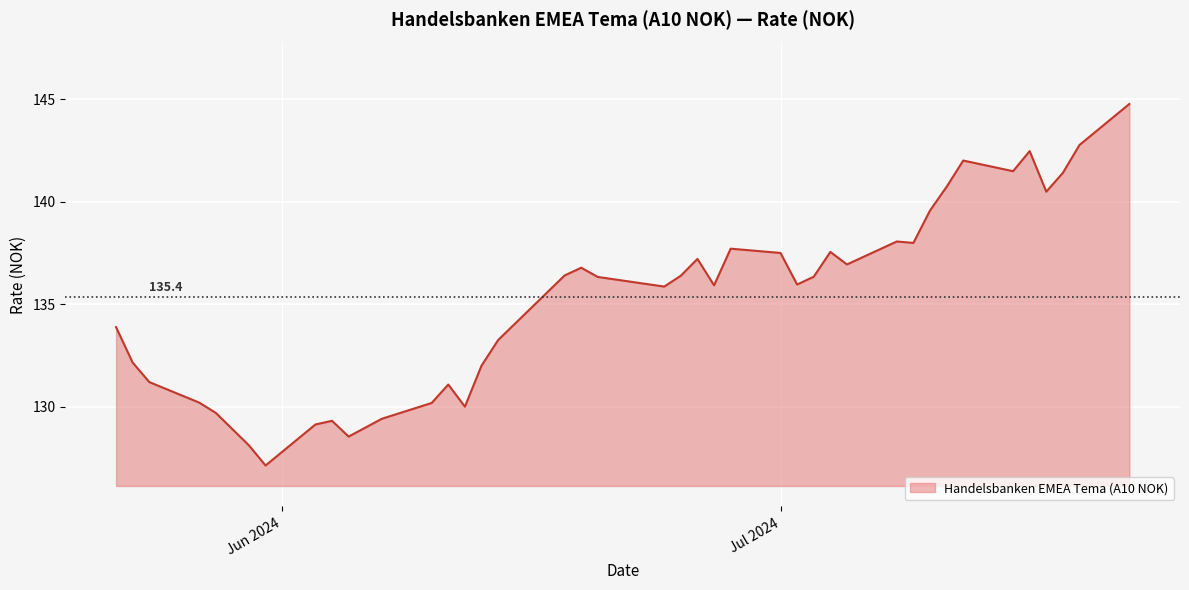

What is the difference between the maximum and minimum values?

17.6